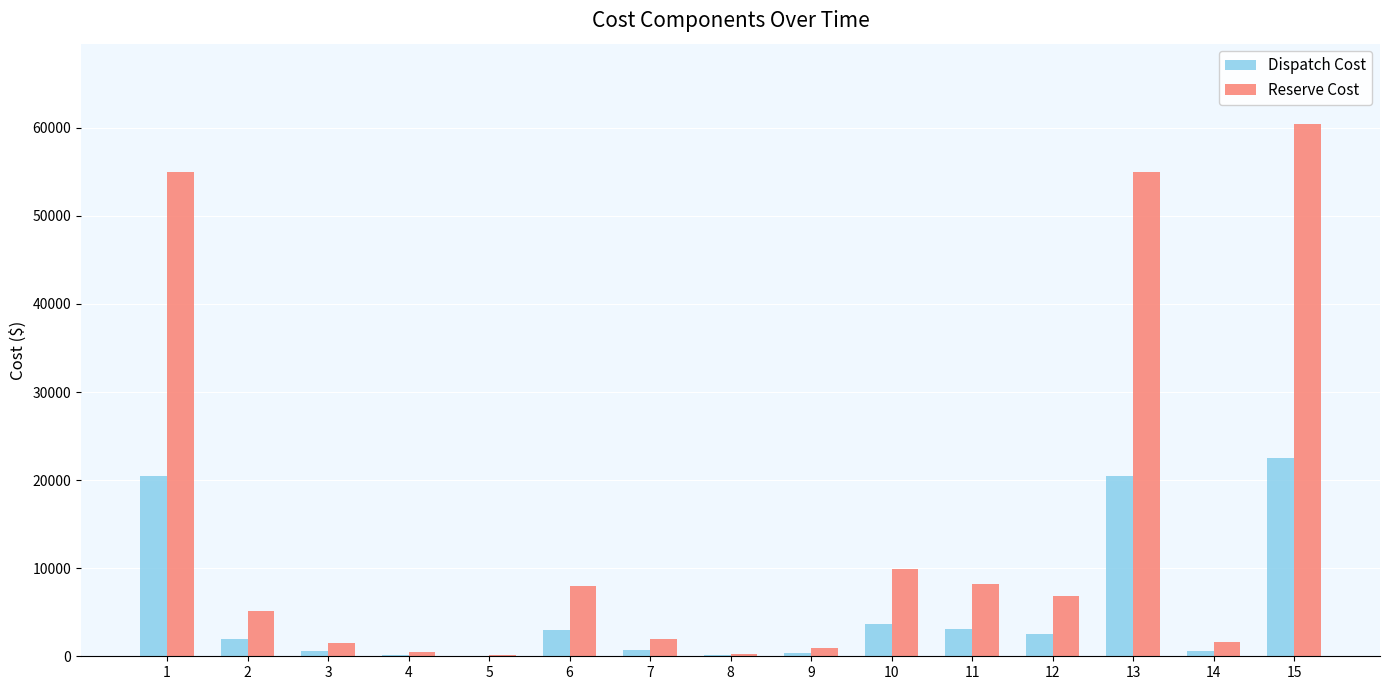

Count the number of data series in this chart.

2